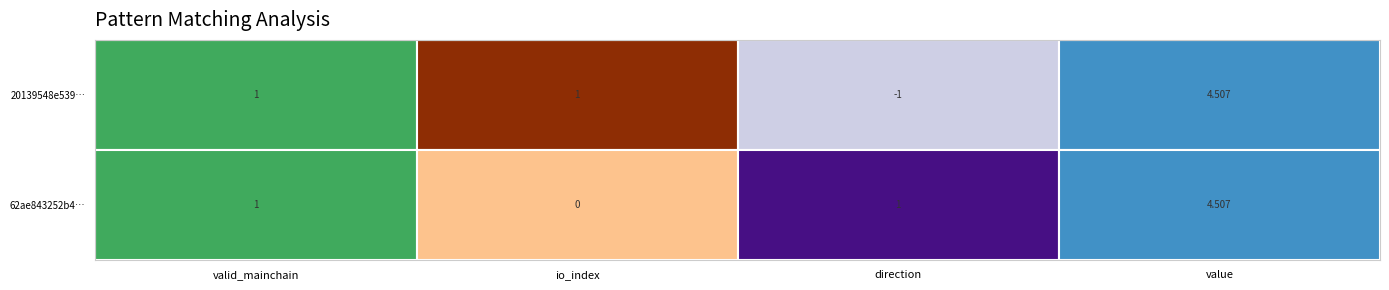

What is the difference between the highest and lowest values at direction?

2.0